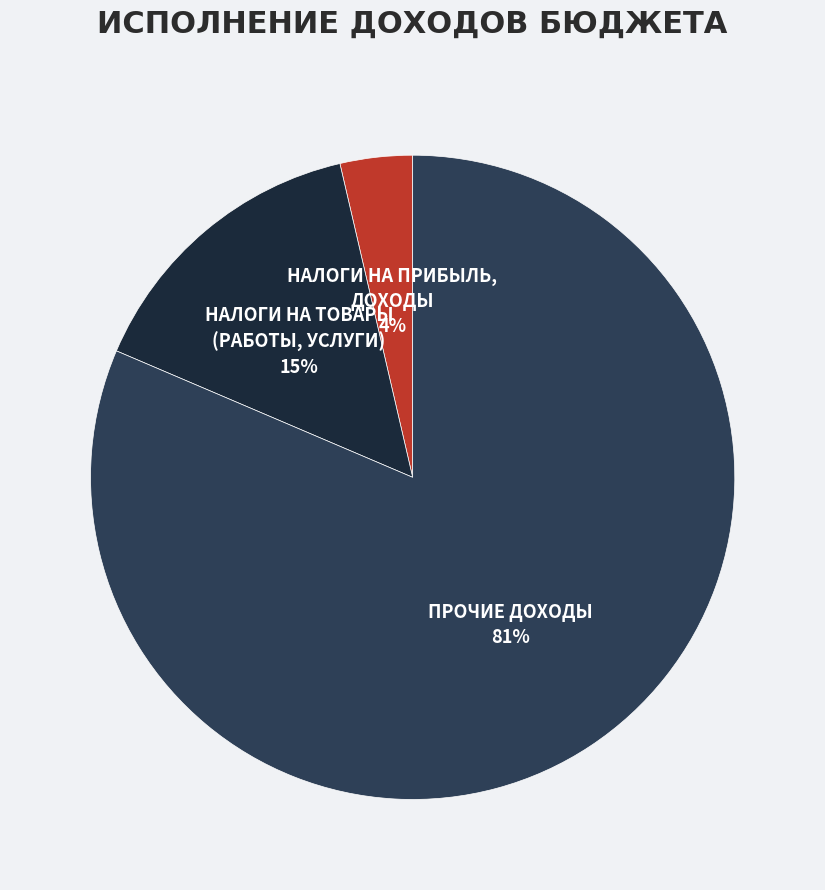

Which category has the biggest portion of the pie?

ПРОЧИЕ ДОХОДЫ